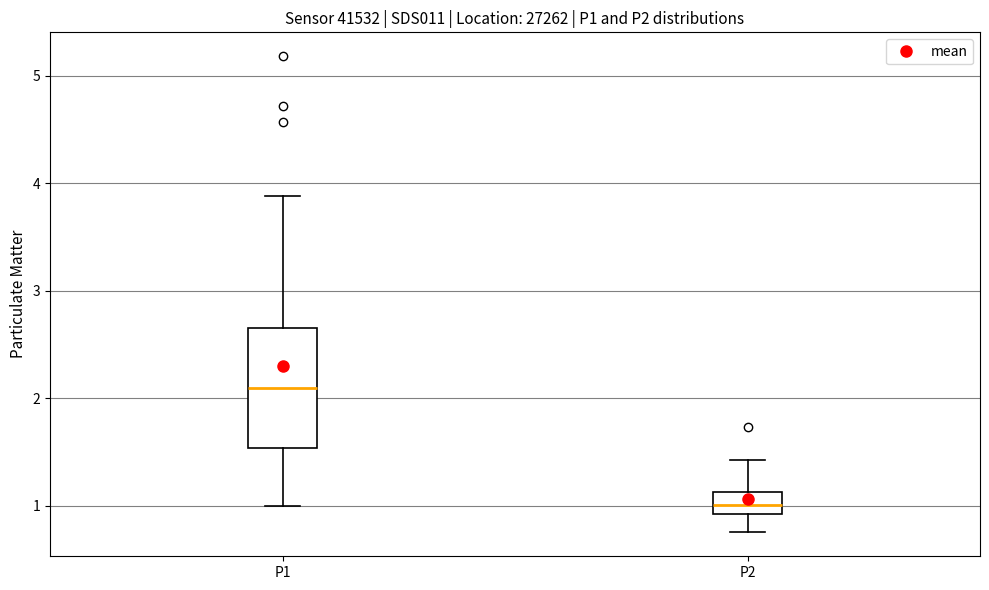

Reading left to right, read every box against the y-axis: the position of its median line, the range the box covers, and the ends of its whiskers. The values are not printed on the chart, so give them approximately, as read against the axis.

P1: median 2.1, box 1.5 to 2.7, whiskers 1.0 to 3.9
P2: median 1.0, box 0.9 to 1.1, whiskers 0.8 to 1.4